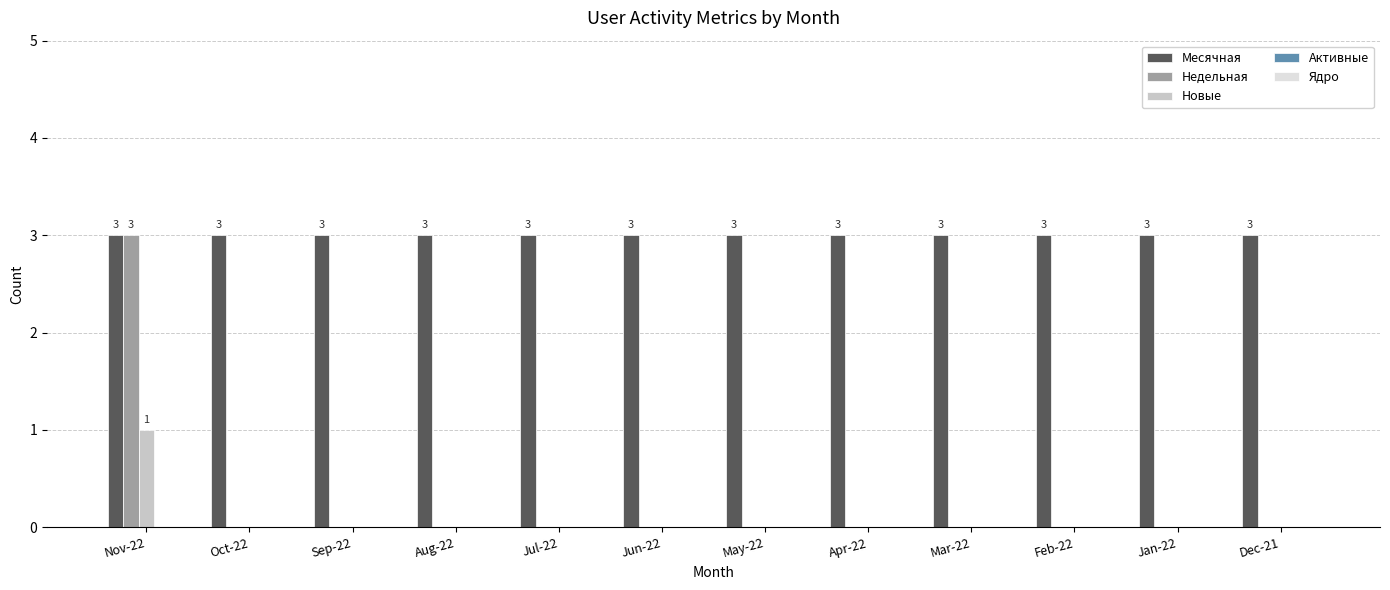

Which series has the largest total across all categories?

Месячная